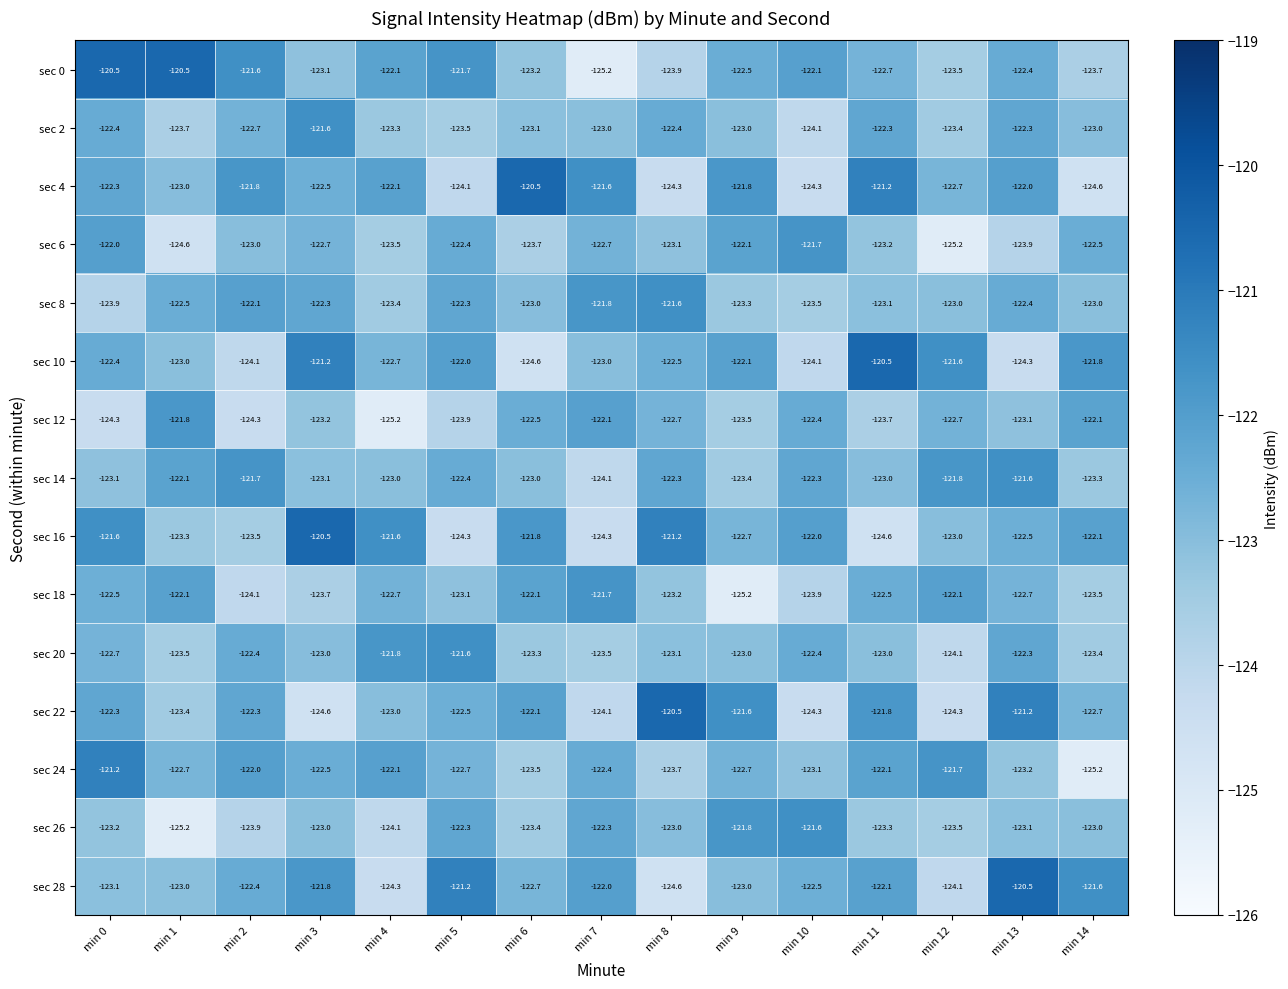

What is the spread (max minus min) of values at min 5?

3.1